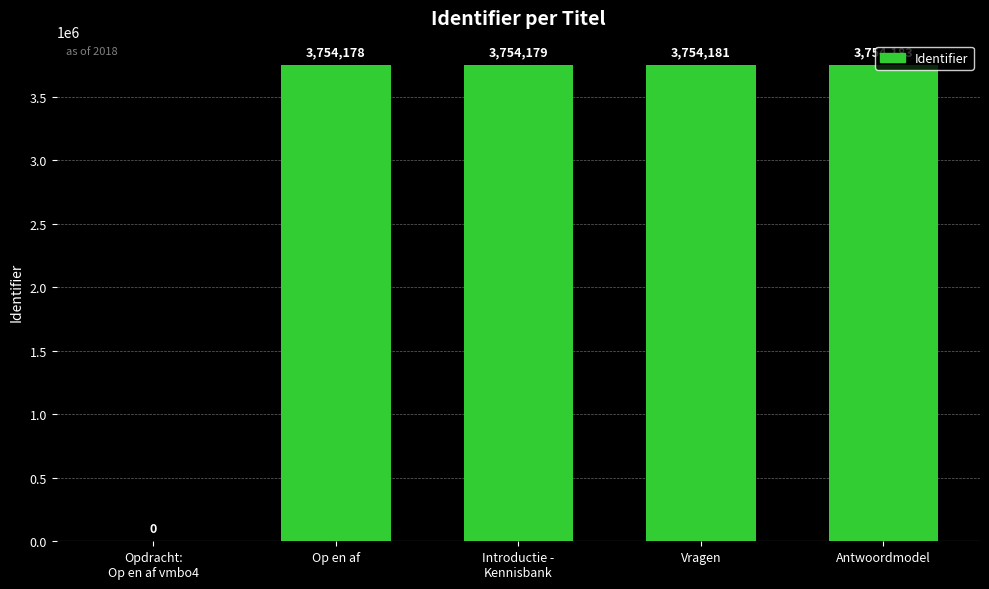

How many values are above zero?

4